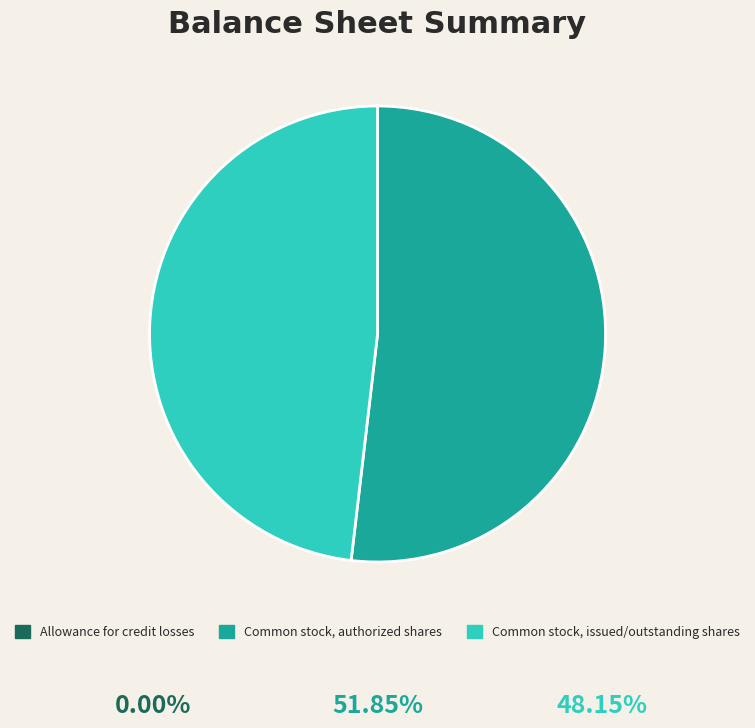

Is there any slice that represents more than half of the pie?

Yes